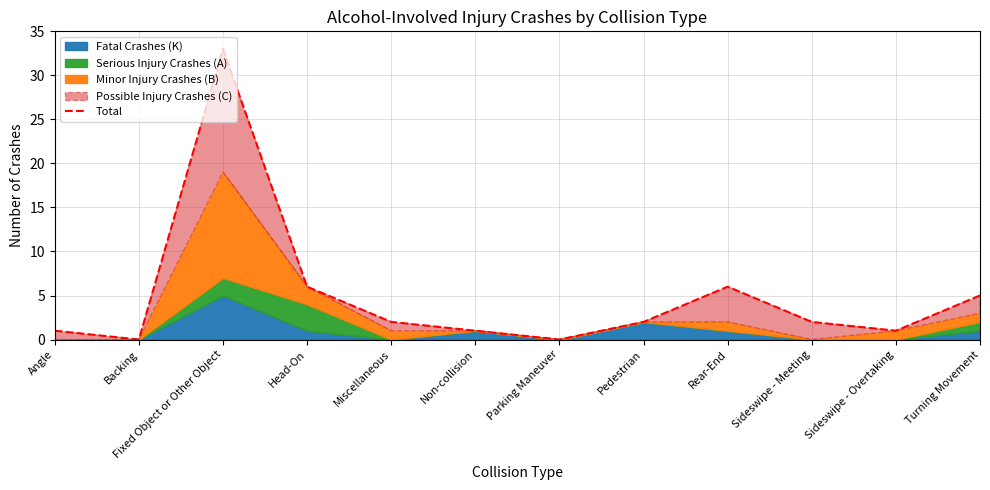

What position from the left is Angle?

1